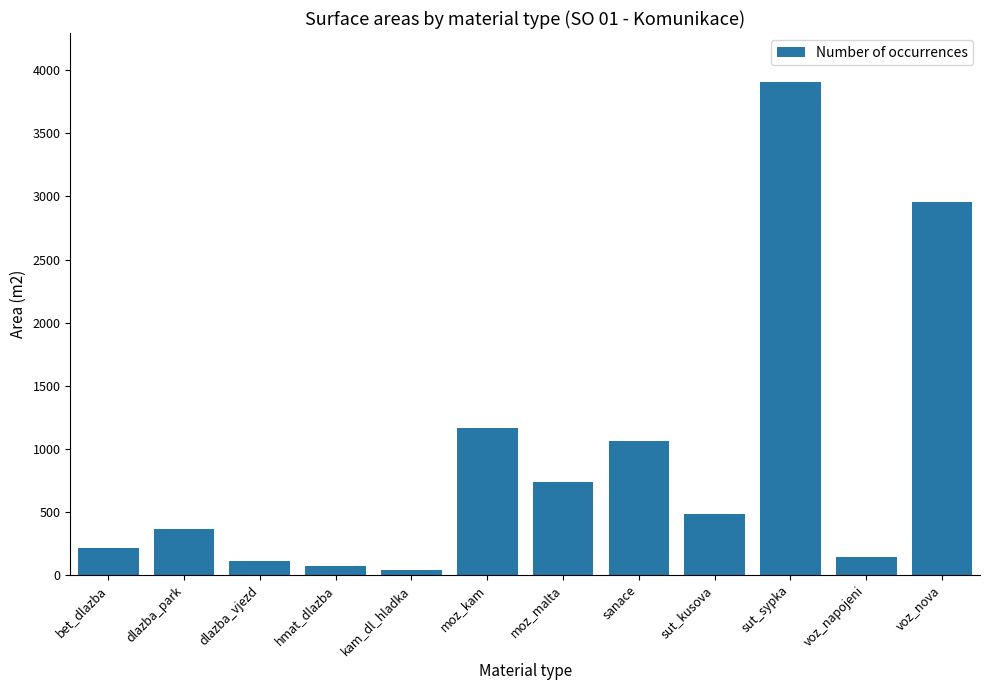

What is the label of the 2nd bar from the left?

dlazba_park